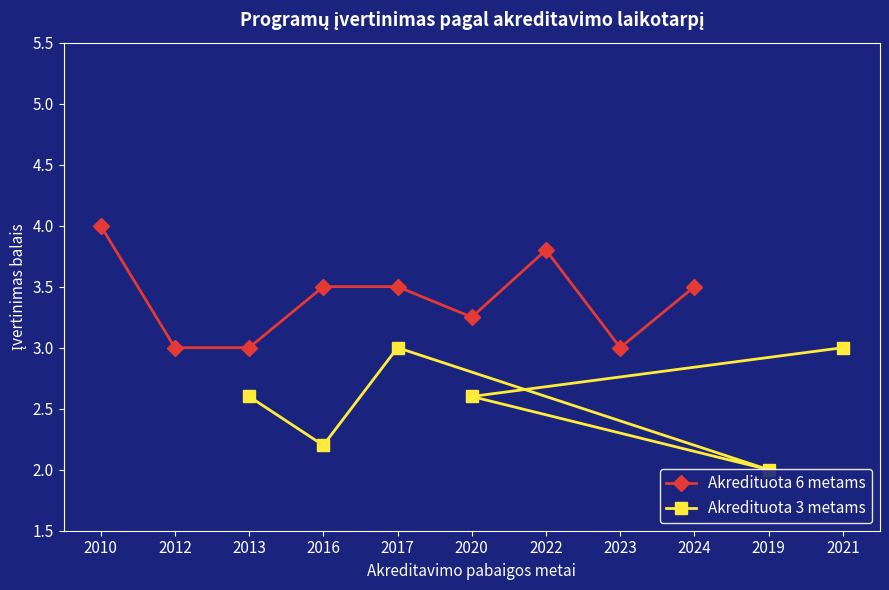

True or false: Akredituota 6 metams has more than 2 interior local peaks.

False